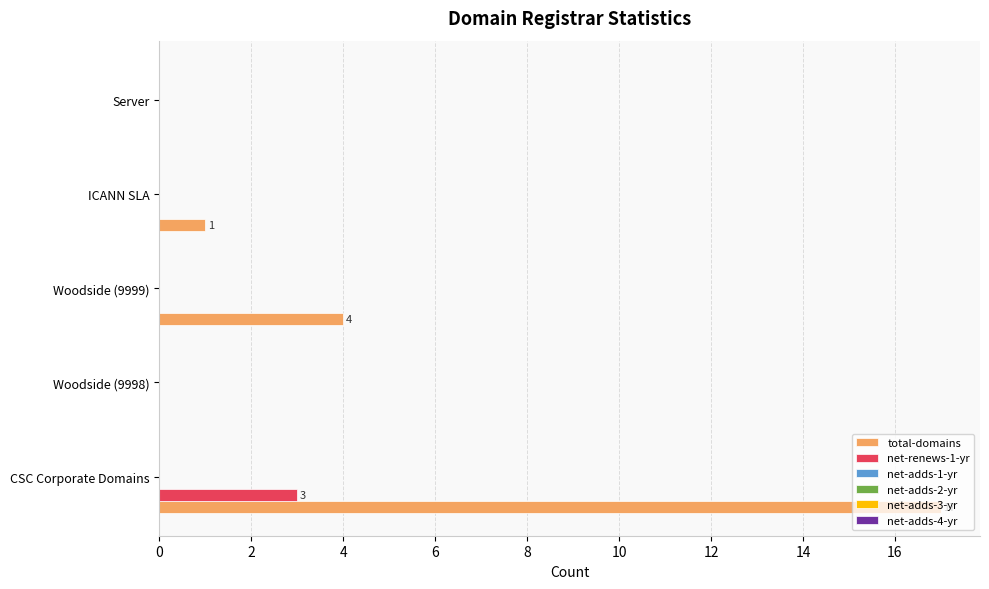

Which series has the largest total across all categories?

total-domains